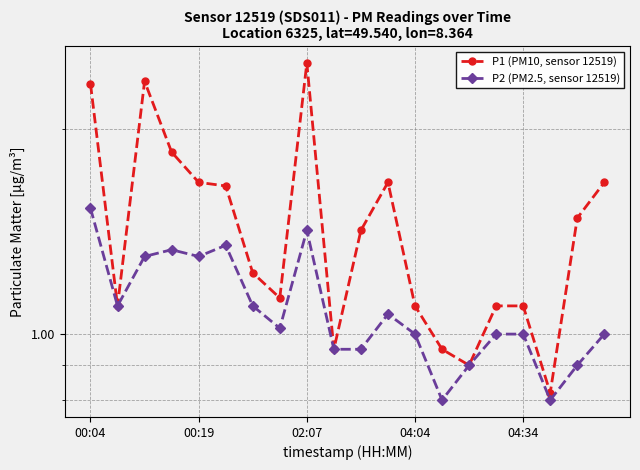

What position from the right is 5?

15